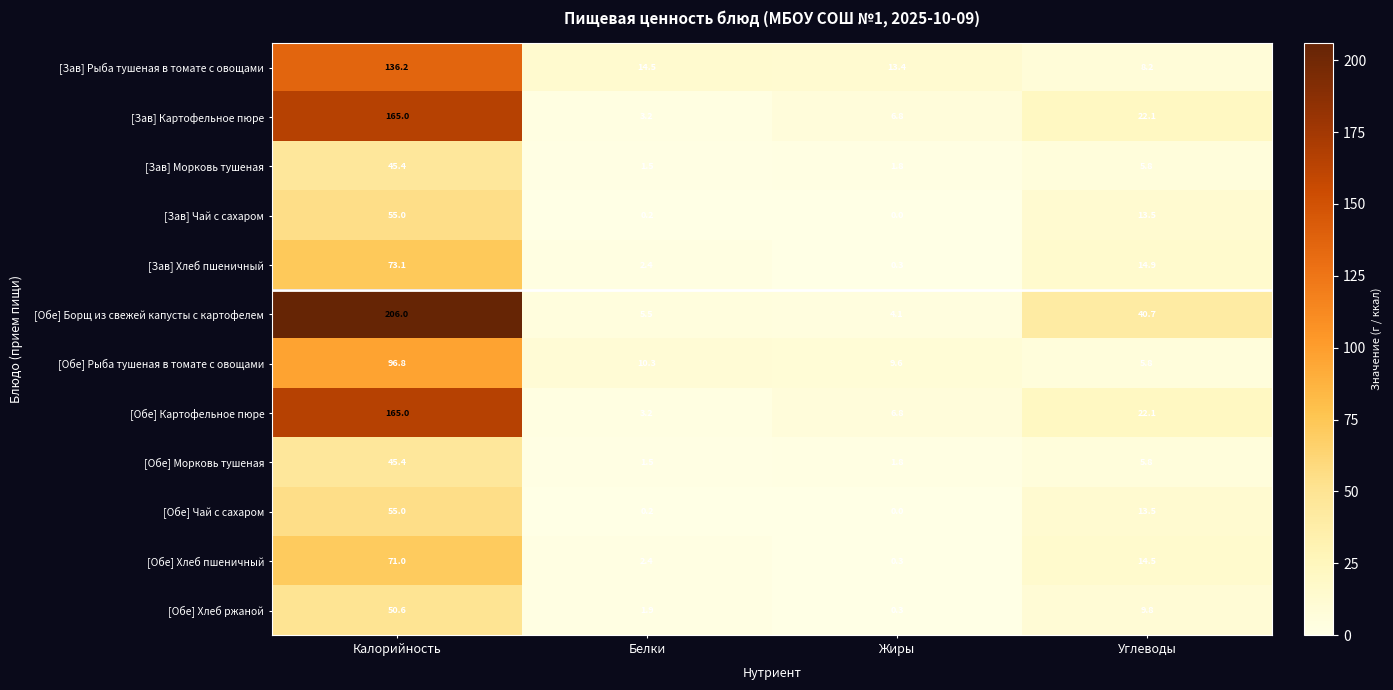

Which series has the largest total across all categories?

[Обе] Борщ из свежей капусты с картофелем